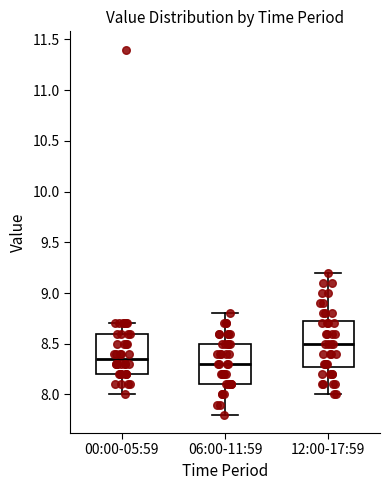

Which box has the highest median line?

12:00-17:59